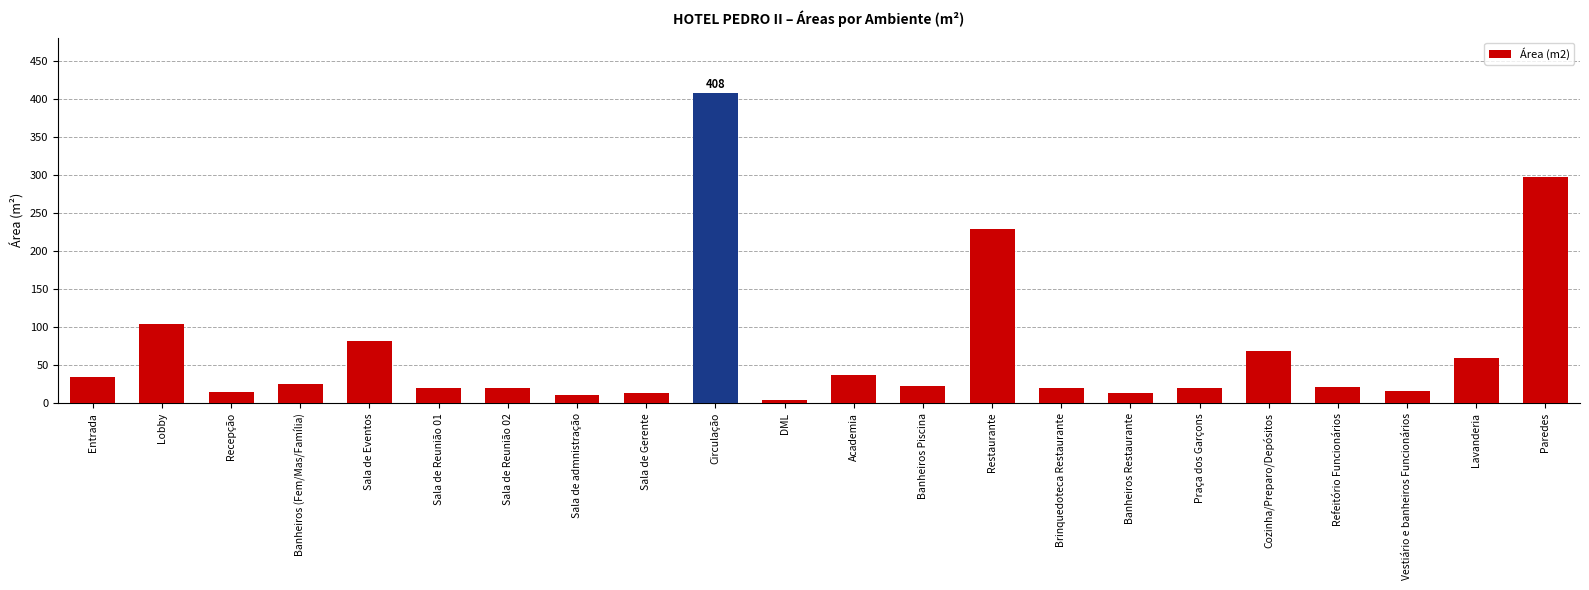

What is the average value?

70.0